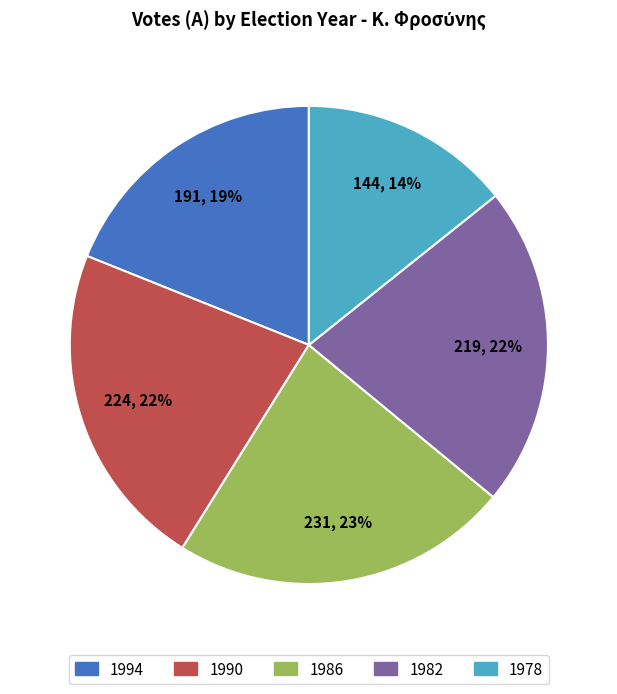

To the nearest percent, what is the combined percentage of 1994 and 1990?

41%